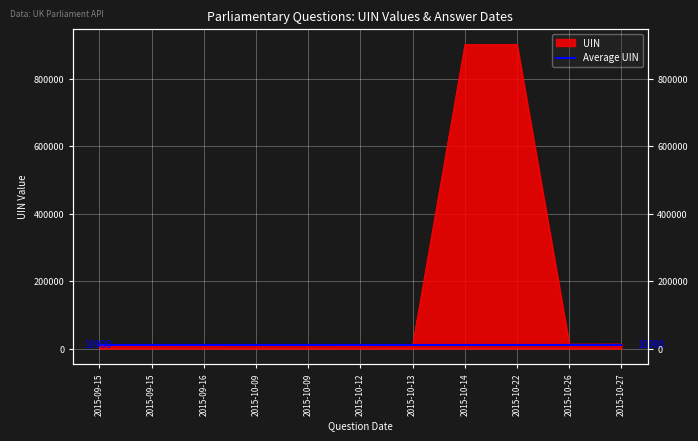

What is the difference between the maximum and minimum values?

891544